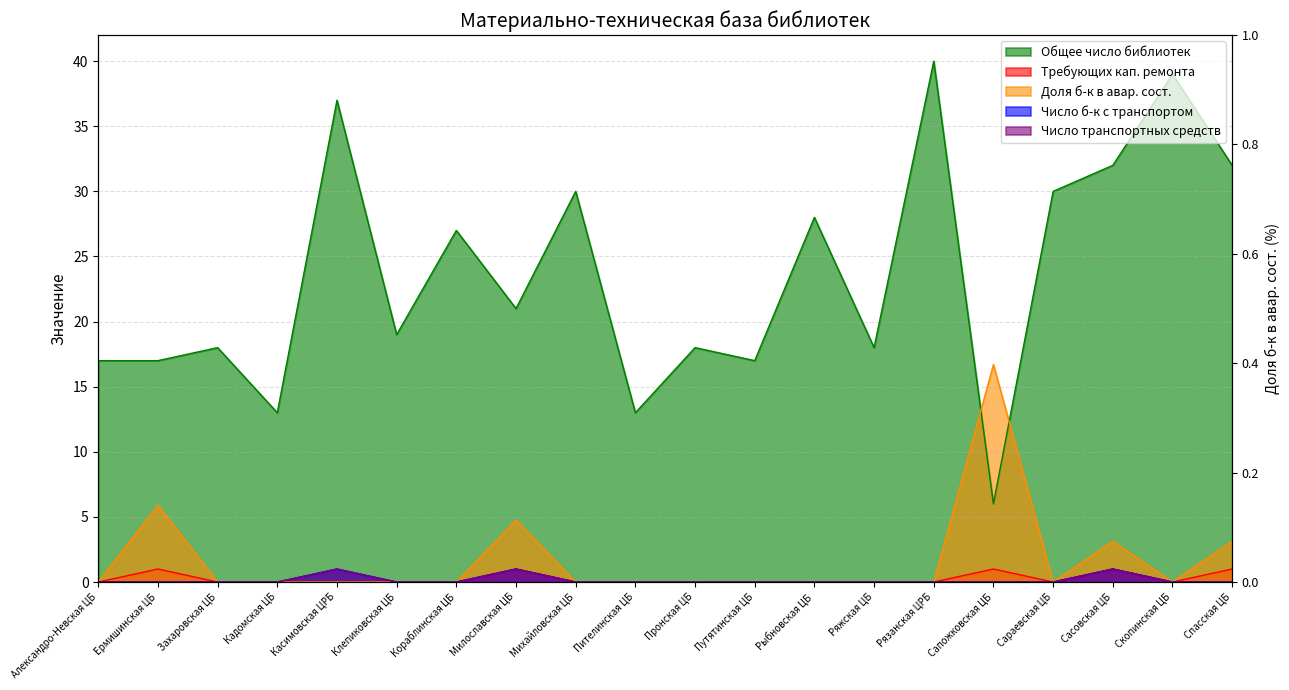

At how many categories does at least one series exceed 30?

5